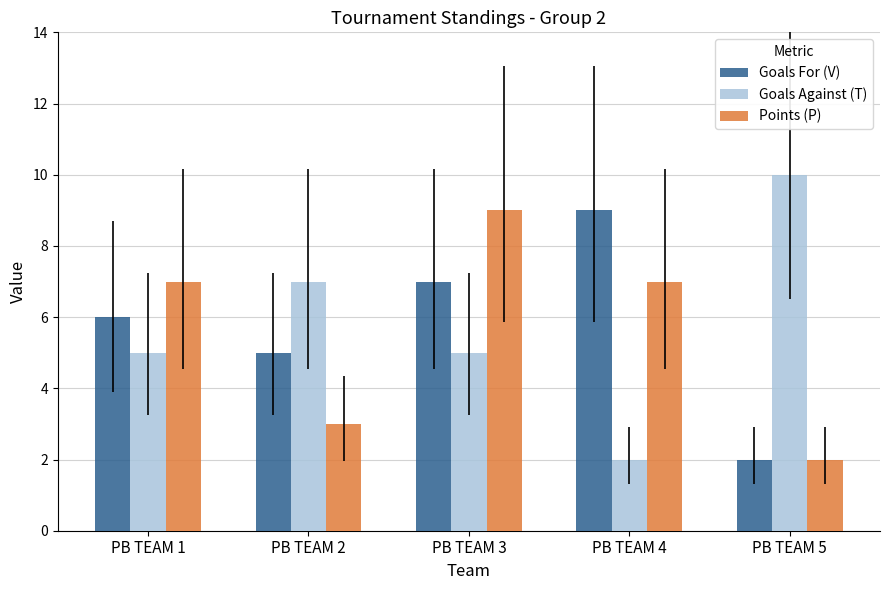

What is the spread (max minus min) of values at PB TEAM 4?

7